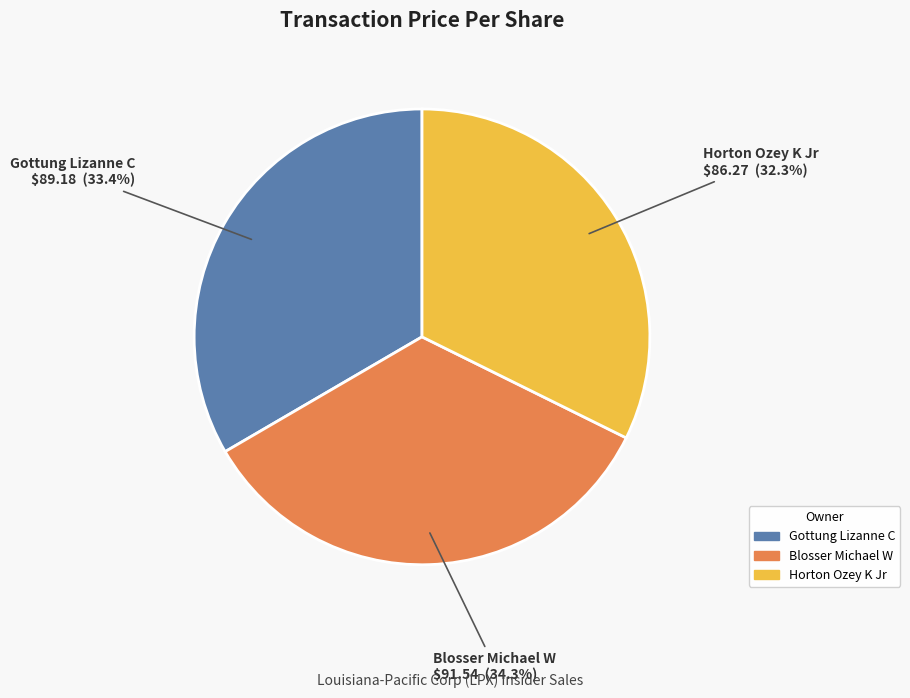

Count the number of slices in the pie.

3